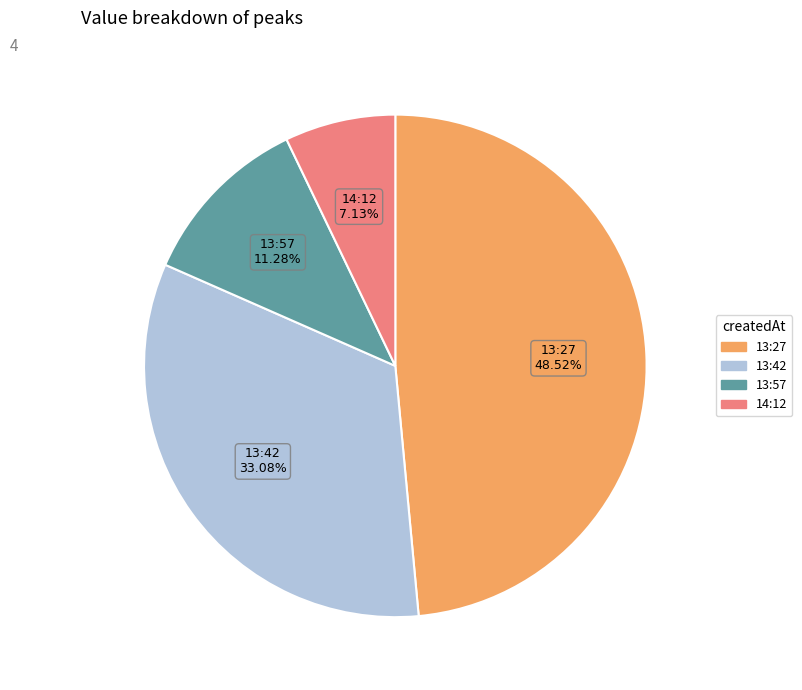

To the nearest percent, what is the average slice percentage?

25%